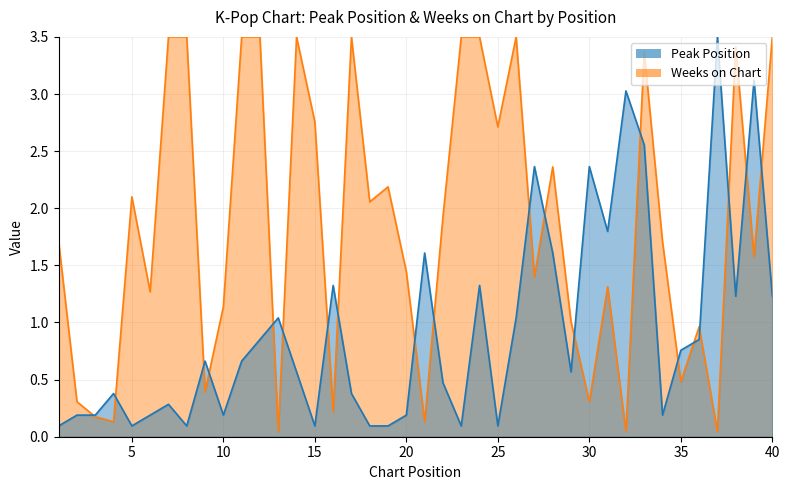

Between 32 and 9, which is larger?

32